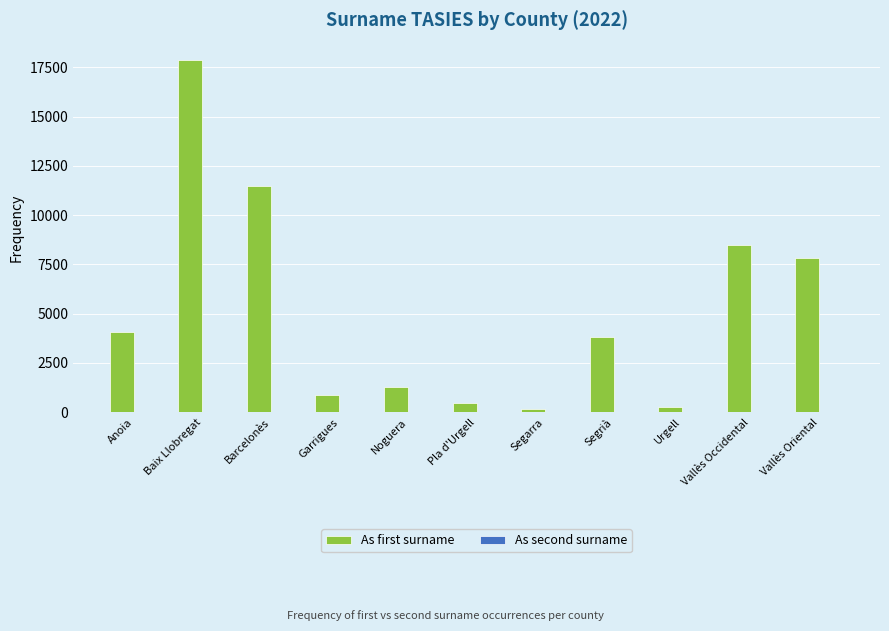

What is the maximum value for As first surname?

17865